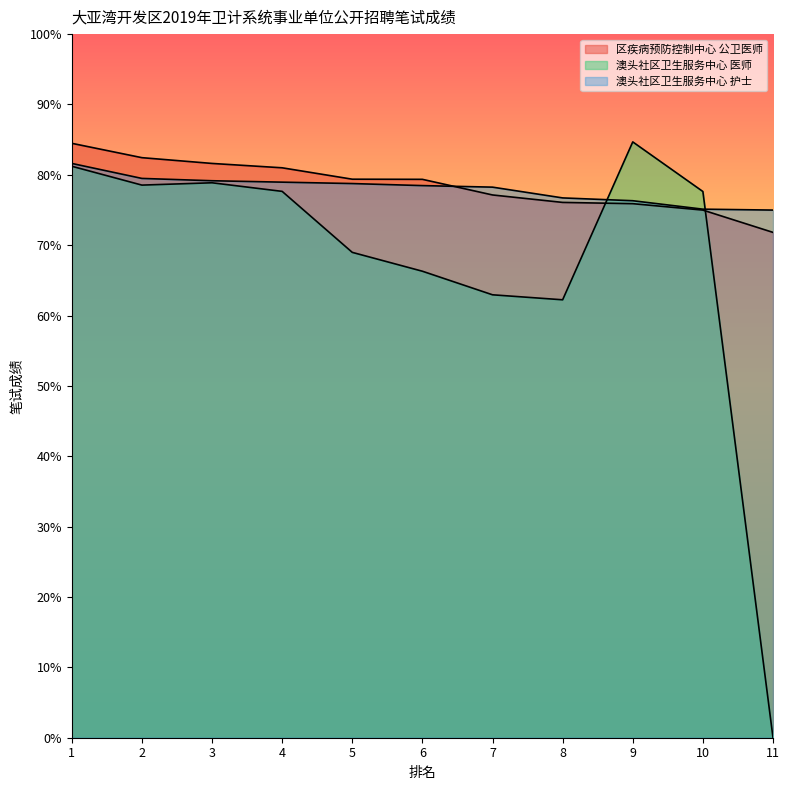

At which label does 澳头社区卫生服务中心 医师 reach its peak?

9